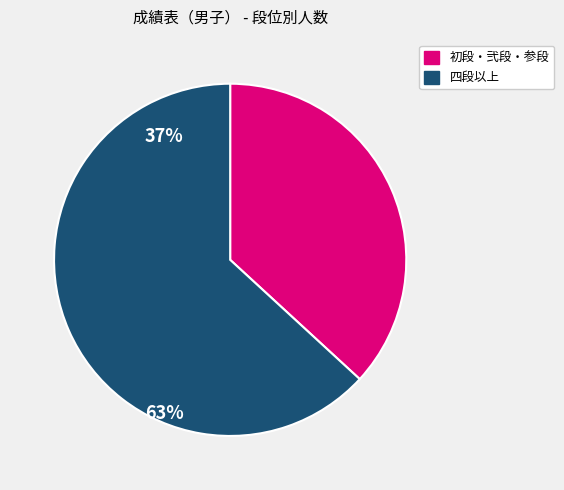

Is there any slice that represents more than half of the pie?

Yes